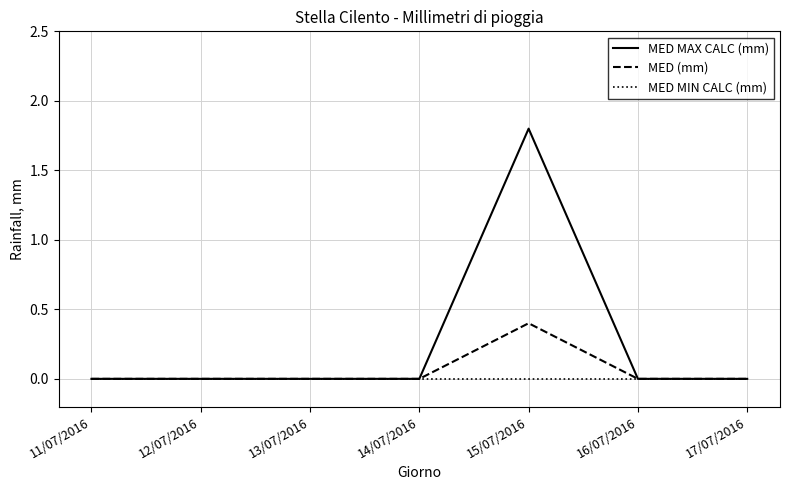

Reading right to left, transcribe all the data shown in this chart.

MED MAX CALC (mm): 17/07/2016=0.0	16/07/2016=0.0	15/07/2016=1.8	14/07/2016=0.0	13/07/2016=0.0	12/07/2016=0.0	11/07/2016=0.0
MED (mm): 17/07/2016=0.0	16/07/2016=0.0	15/07/2016=0.4	14/07/2016=0.0	13/07/2016=0.0	12/07/2016=0.0	11/07/2016=0.0
MED MIN CALC (mm): 17/07/2016=0.0	16/07/2016=0.0	15/07/2016=0.0	14/07/2016=0.0	13/07/2016=0.0	12/07/2016=0.0	11/07/2016=0.0